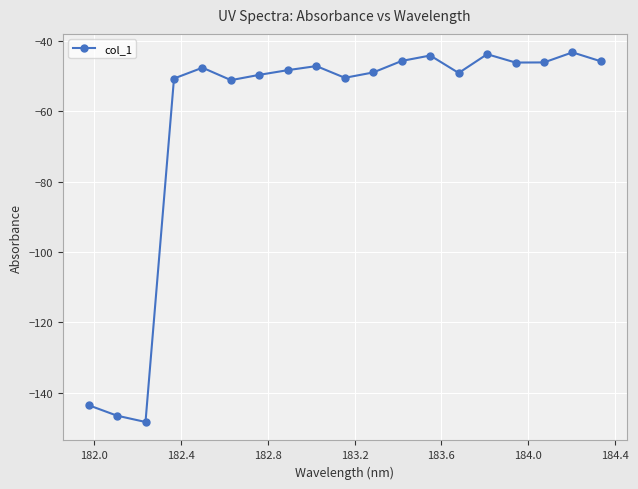

What is the maximum value shown in the chart?

-43.2